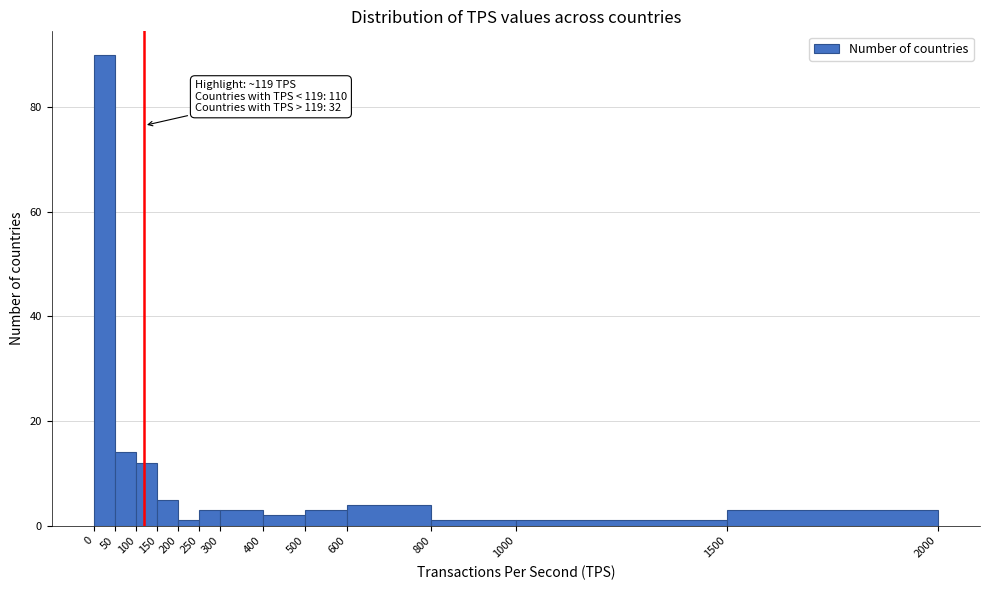

Which range on the x-axis has the tallest bar?

0 to 50